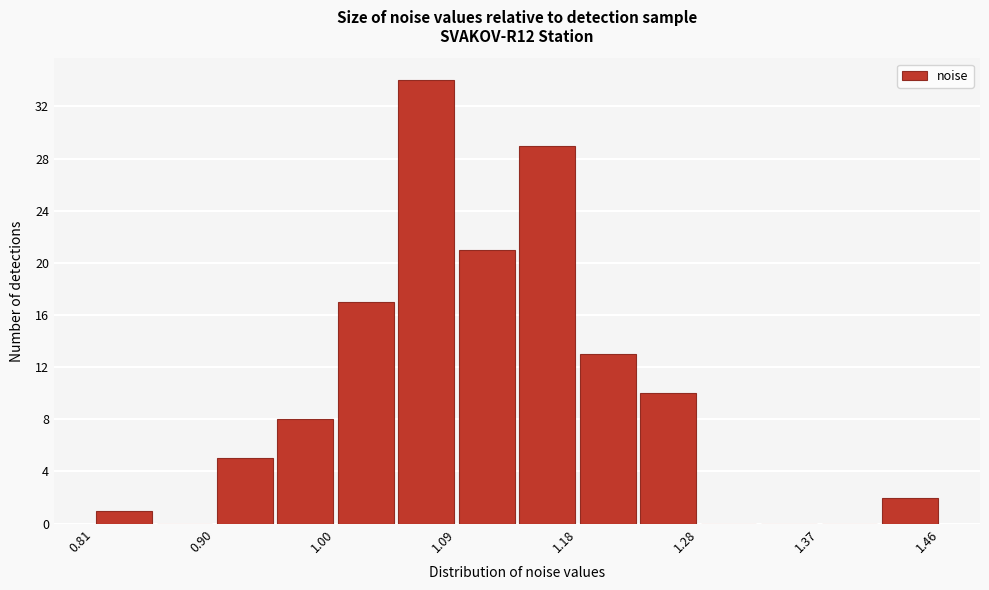

Over which range of the x-axis is the bar tallest?

1.04 to 1.09